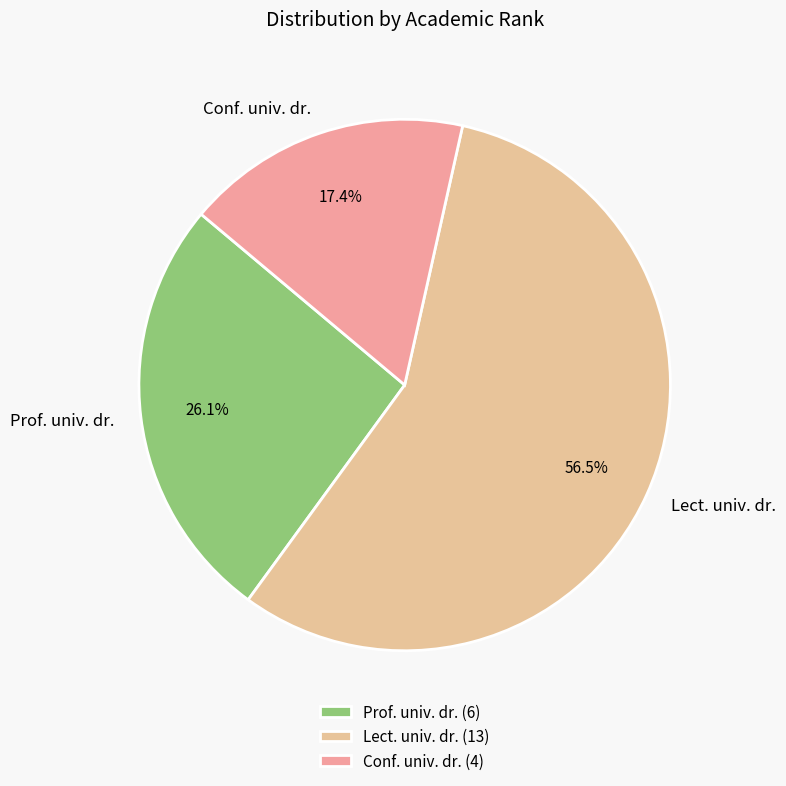

Count the number of slices in the pie.

3